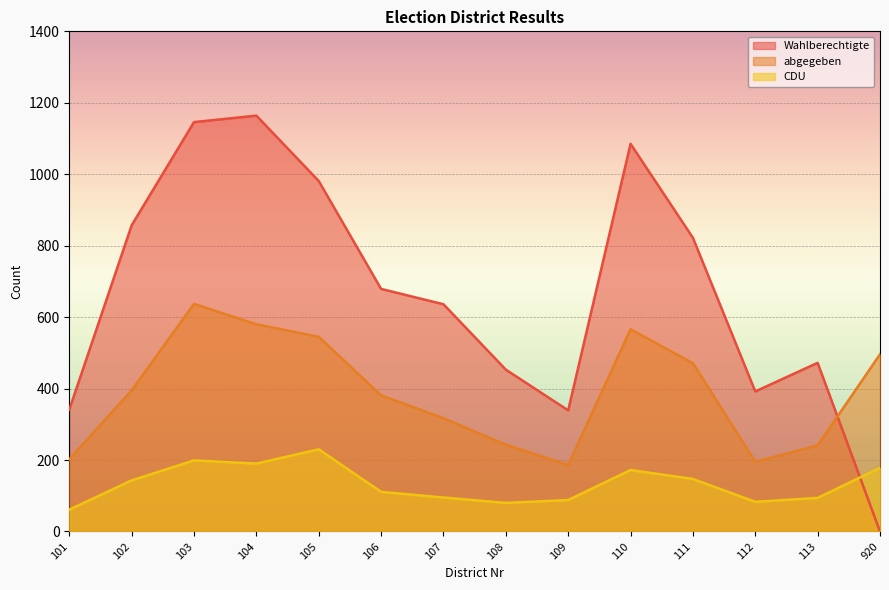

What is the value of the CDU point at the 11th from the left?

147